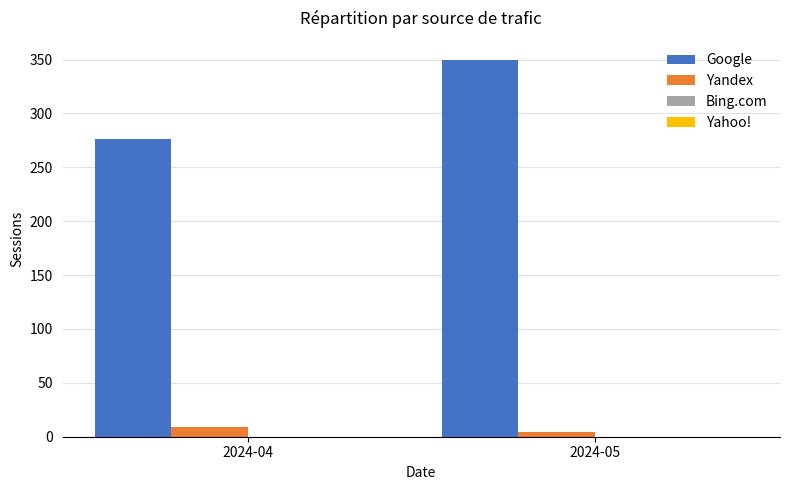

The Google series shows 80 at 2024-04. True or false?

False